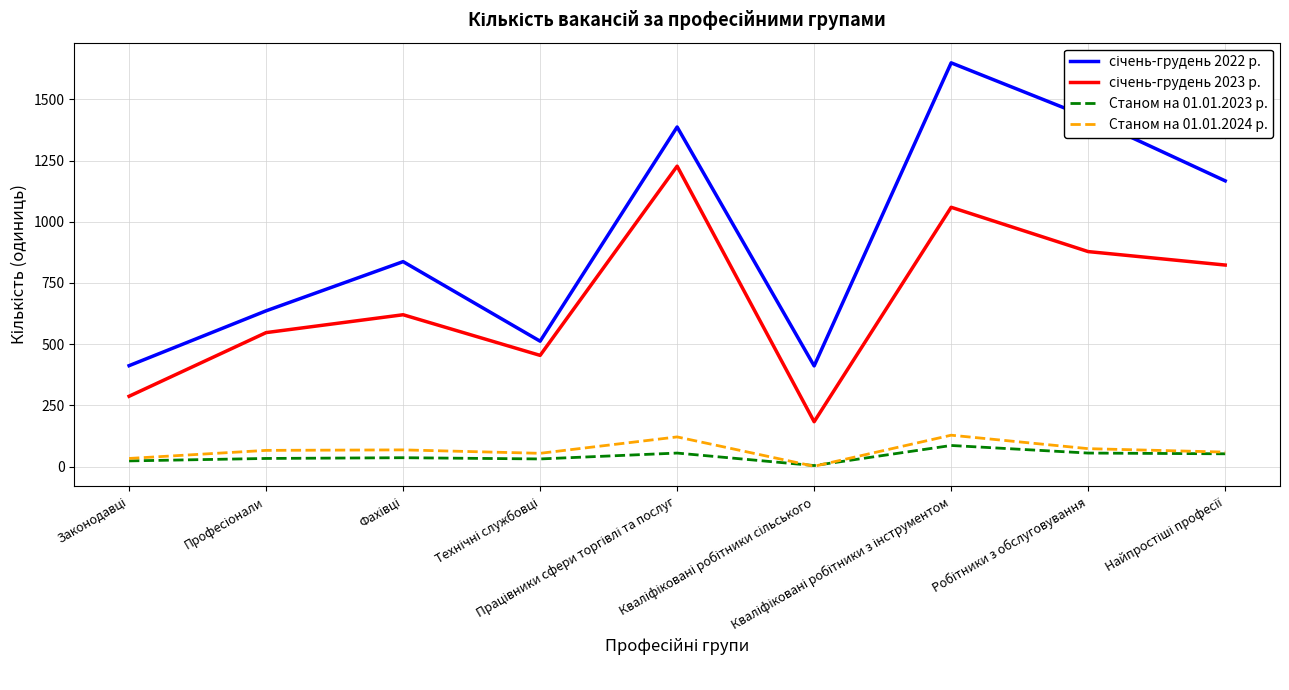

What is the maximum value shown in the chart?

1649